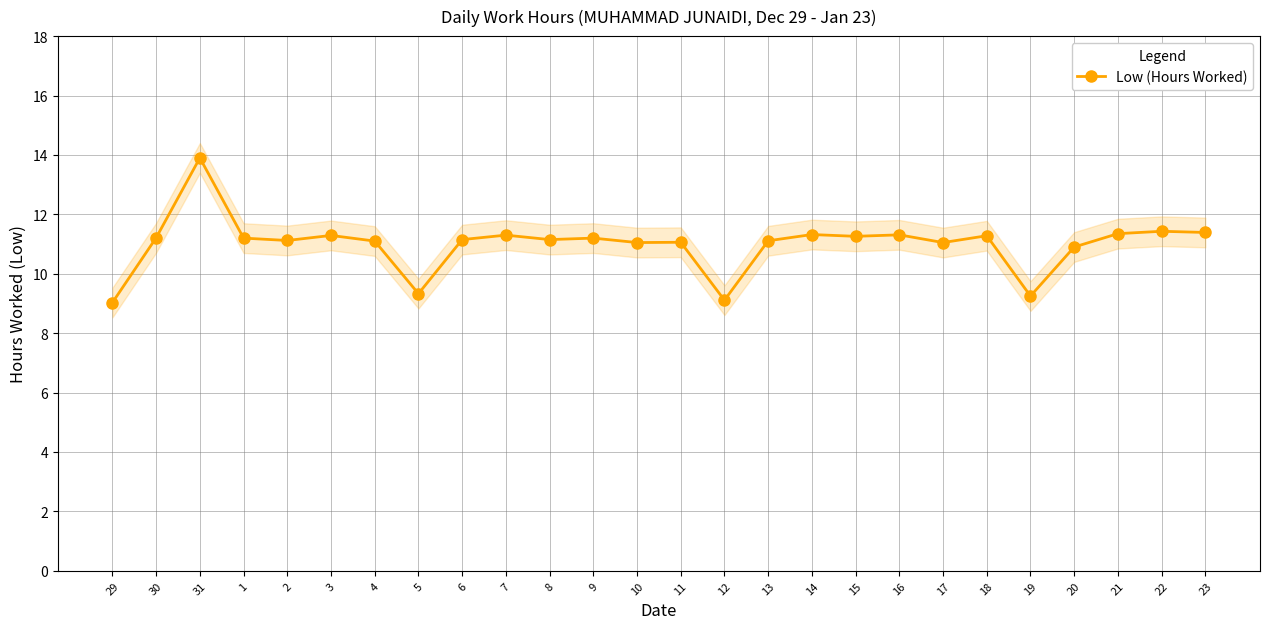

Approximately how many times larger is the value at 11 compared to 3?

1.0